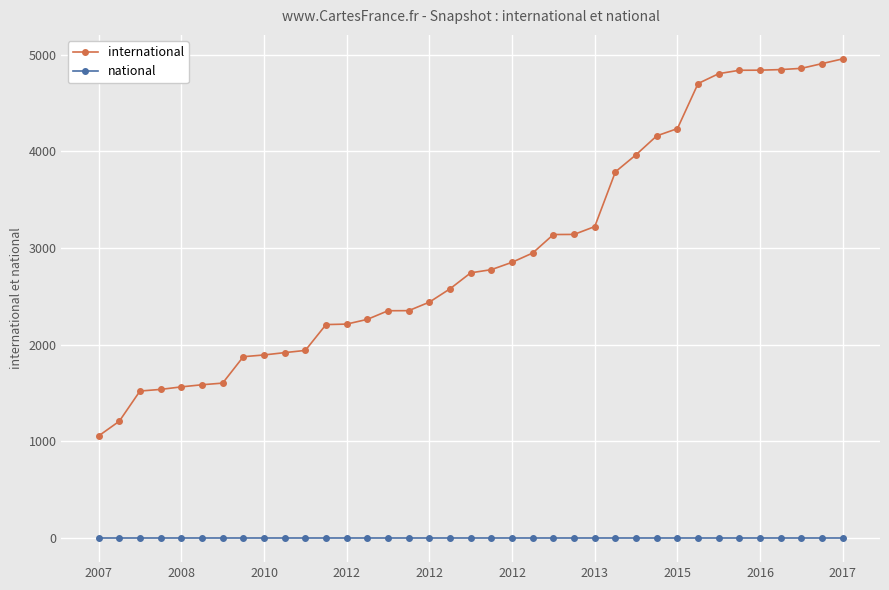

Which series has the largest total across all categories?

international